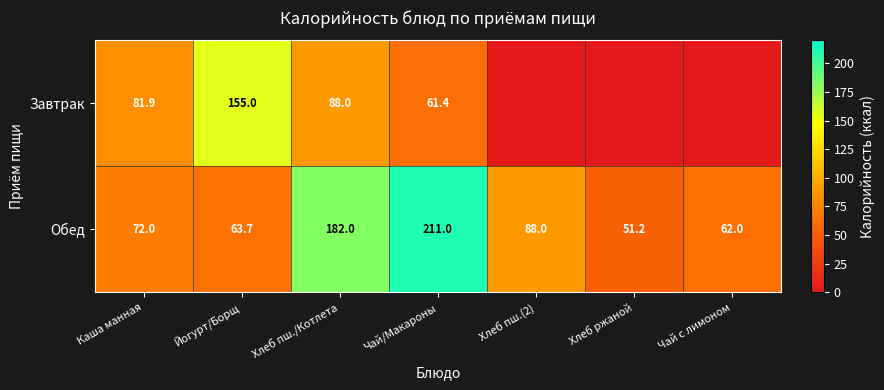

At how many categories does at least one series exceed 14?

7